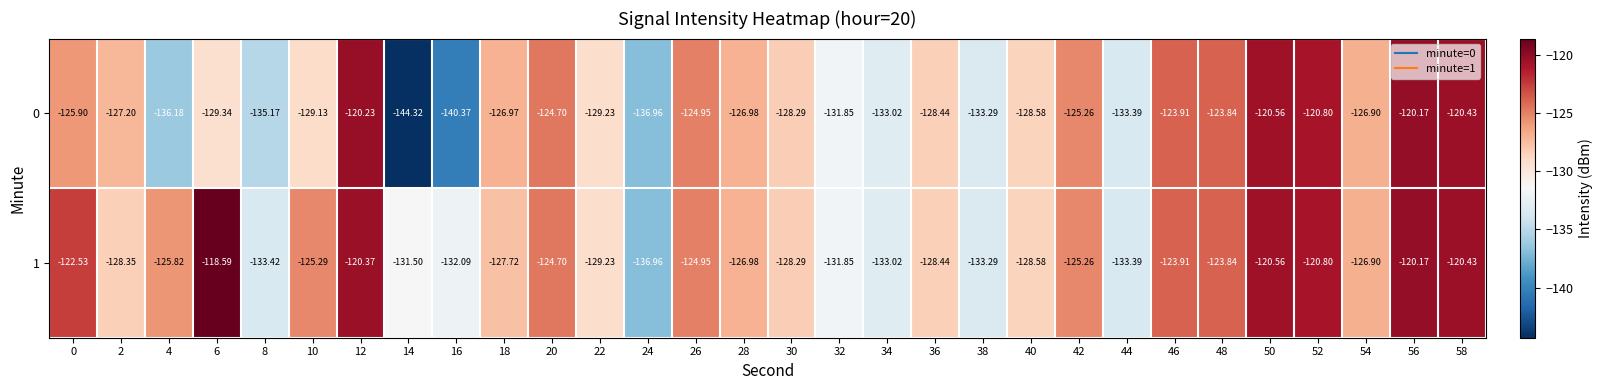

How many data points in 1 are above -126?

14